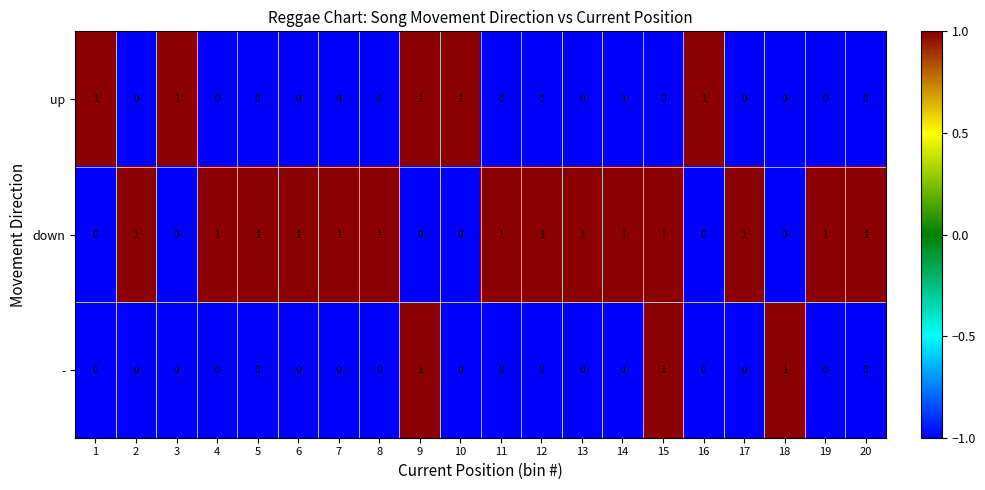

Is the value of up at 2 greater than the value of - at 15?

No